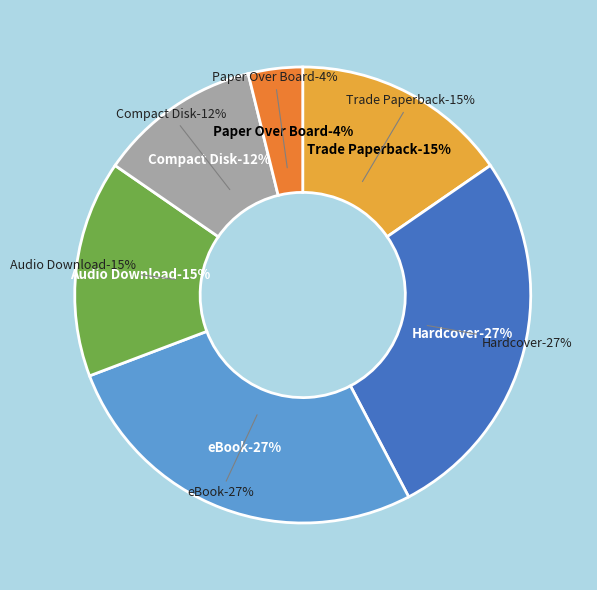

Which has a higher value, Trade Paperback or Audio Download?

Trade Paperback